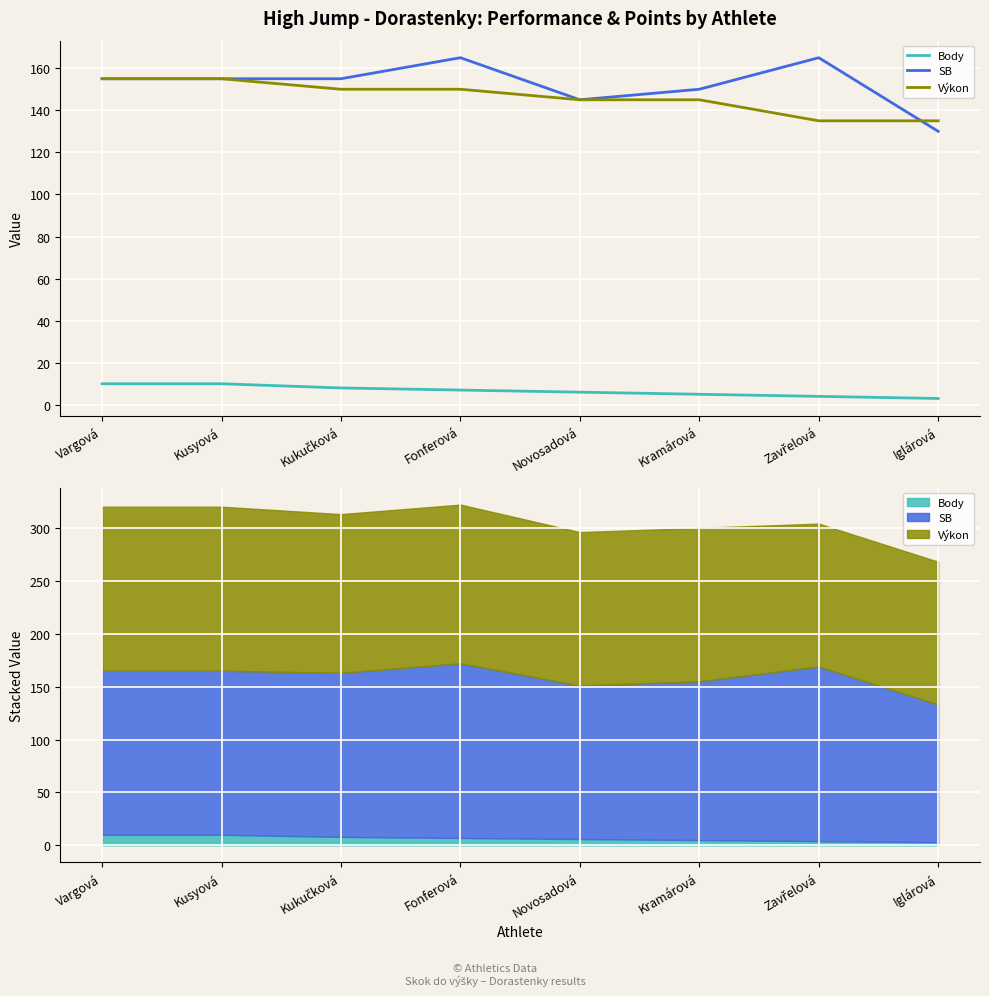

What is the spread (max minus min) of values at Kramárová?

145